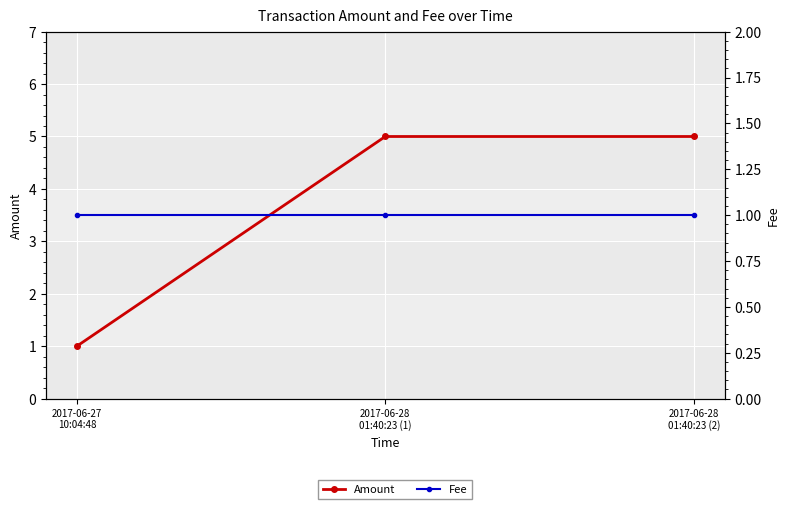

Is this an area chart (filled region under the line)?

No